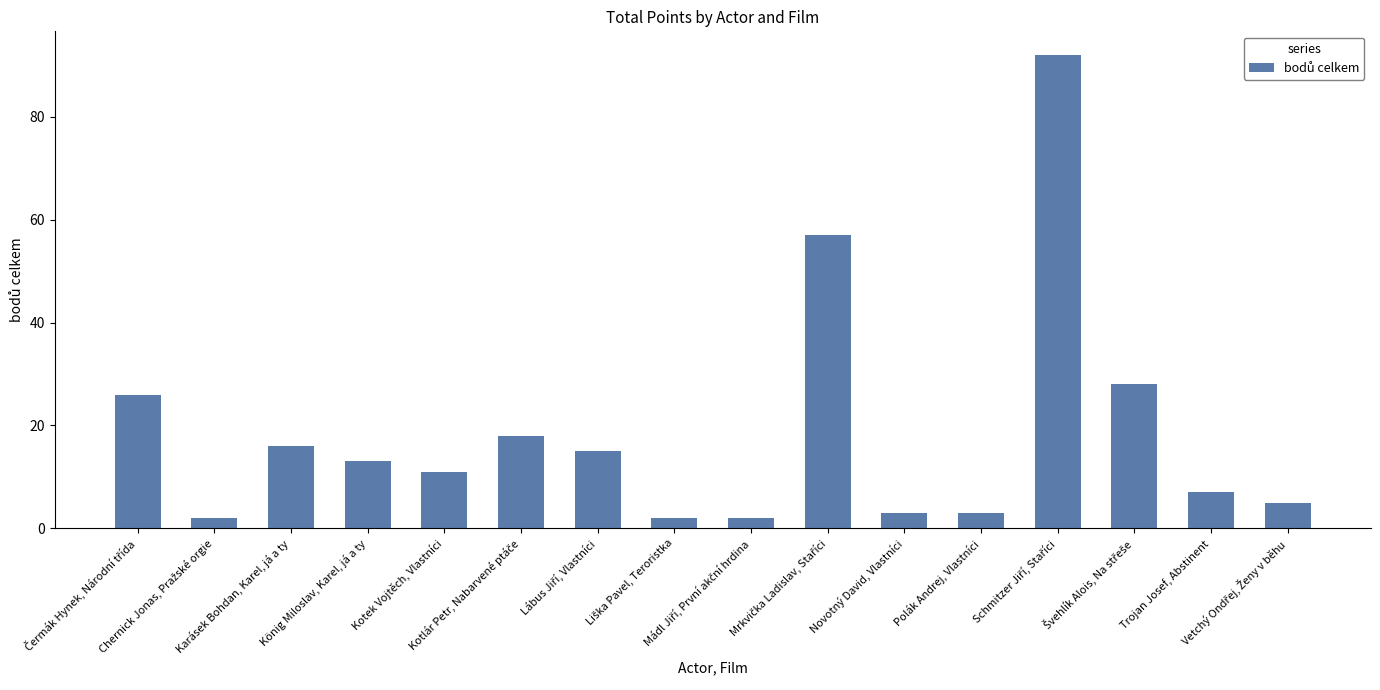

What is the difference between the second highest and minimum values?

55